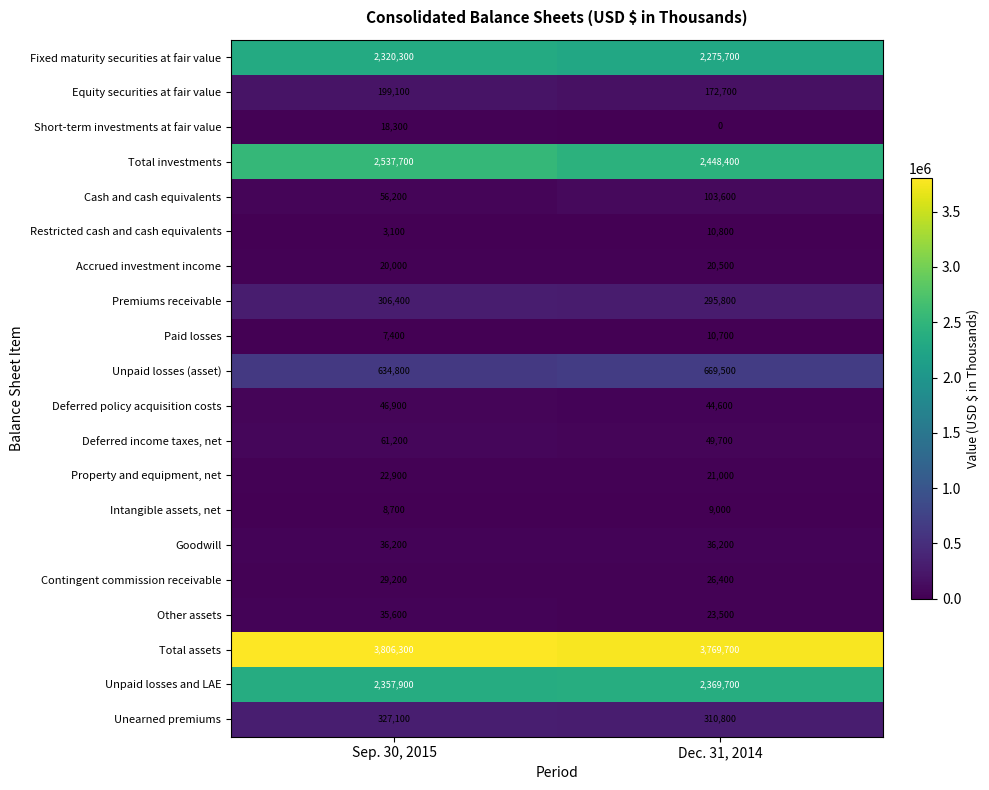

How many series are shown in this chart?

20